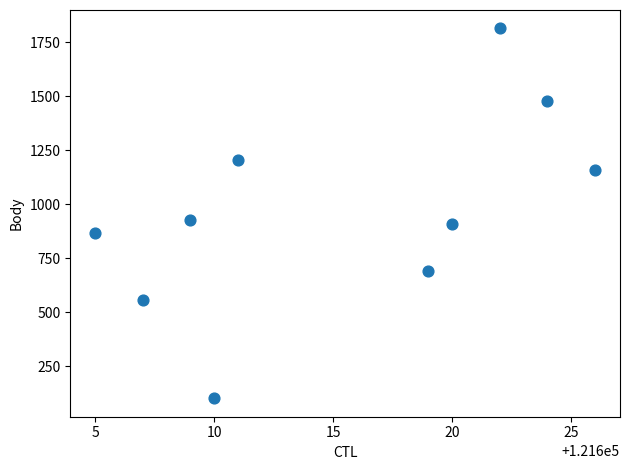

What Y value in the scatter plot is closest to 957?

928